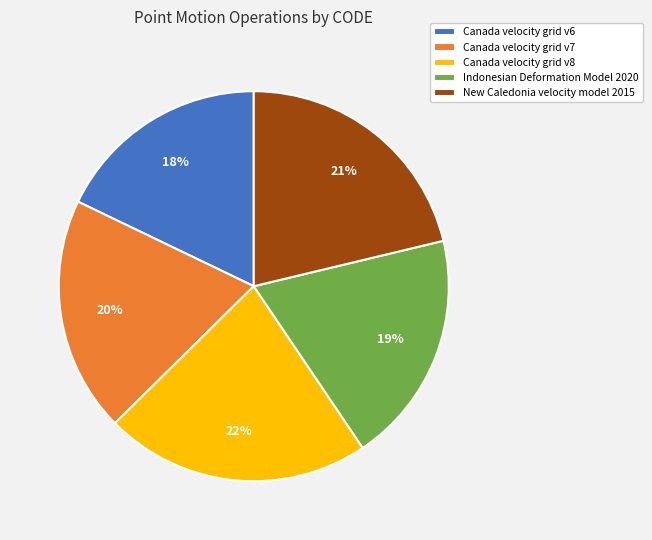

Combined, do New Caledonia velocity model 2015 and Canada velocity grid v8 account for over 50%?

No